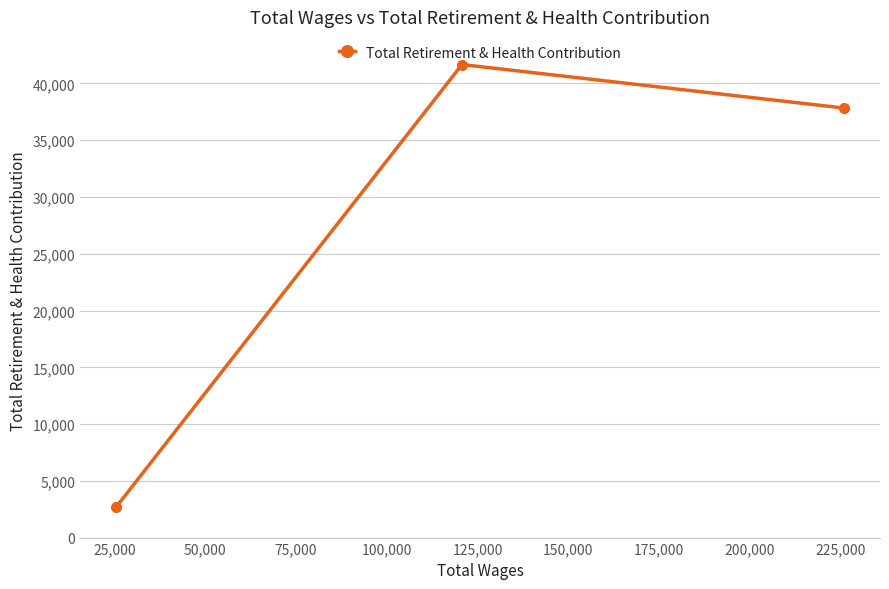

What is the difference between the maximum and minimum values?

38947